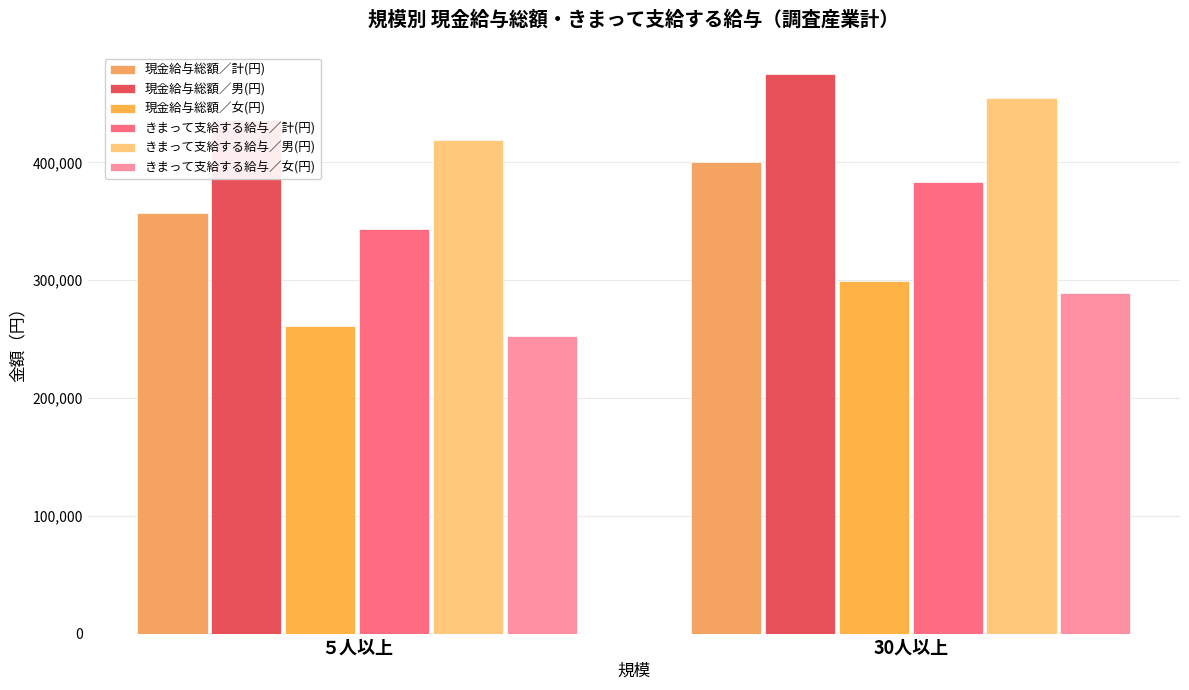

Count the number of categories in the chart.

2